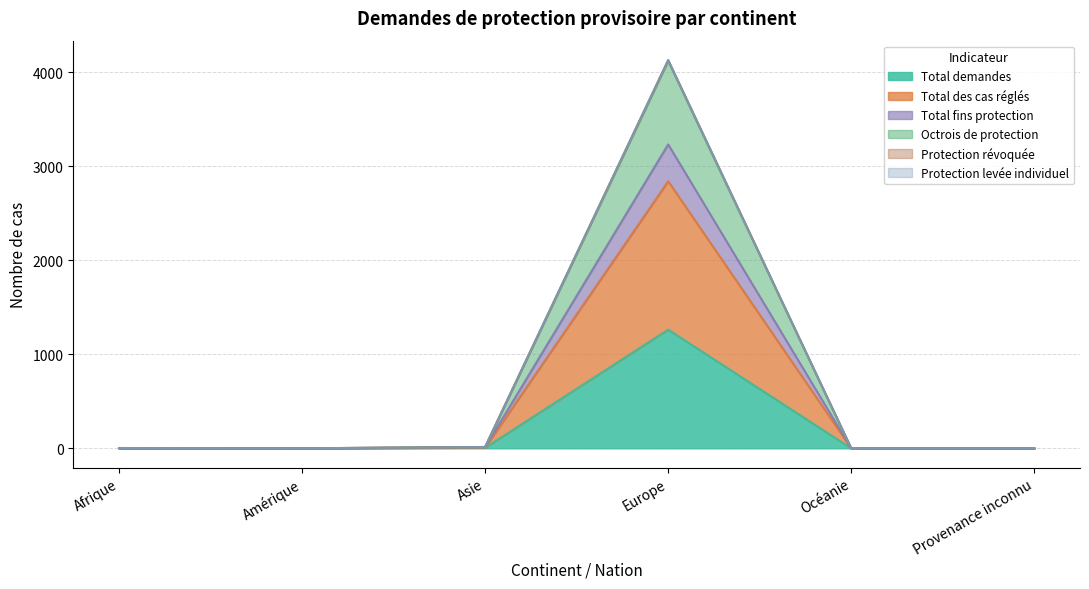

What is the difference between the Total demandes values at Europe and Asie?

1257